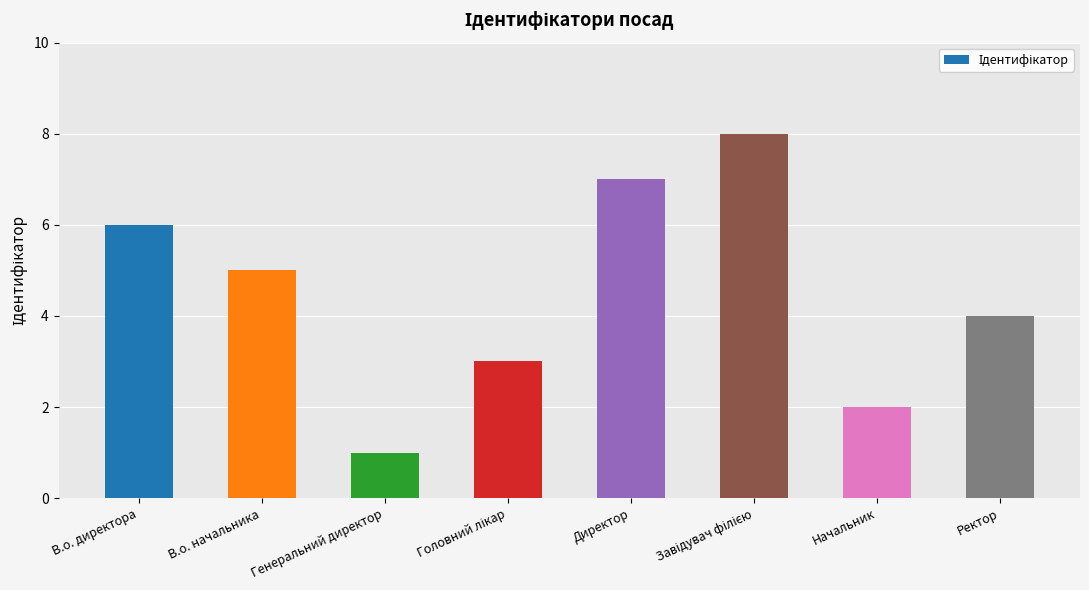

What is the label of the 8th bar from the right?

В.о. директора